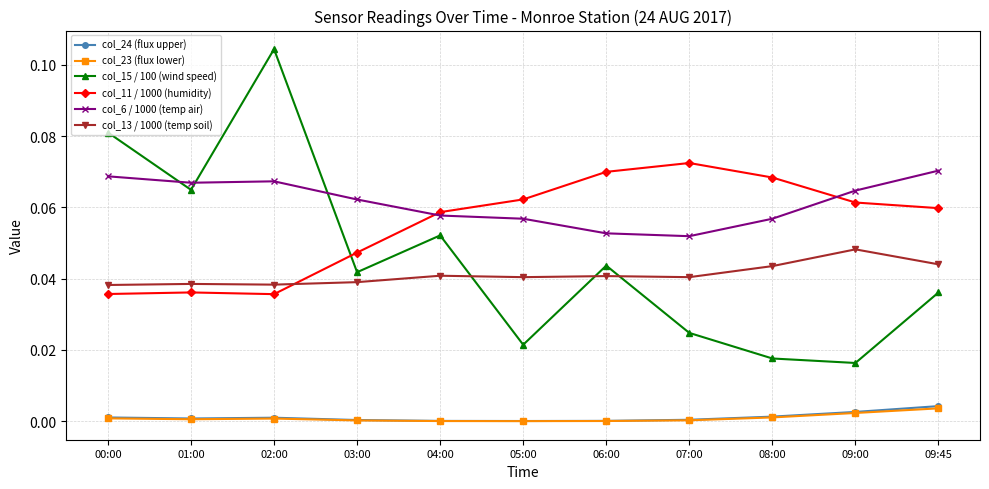

Is the value of col_23 (flux lower) at 06:00 greater than the value of col_6 / 1000 (temp air) at 03:00?

No